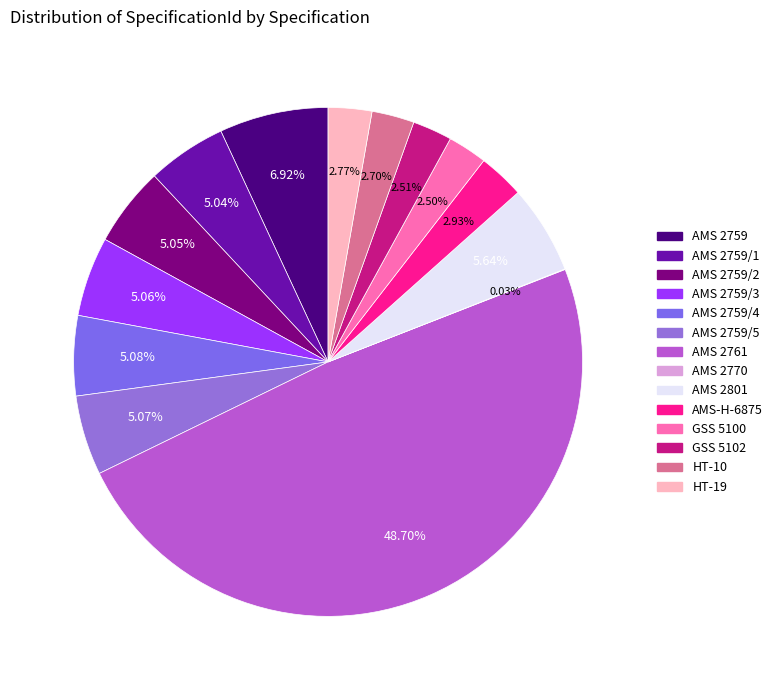

Count the number of slices in the pie.

14